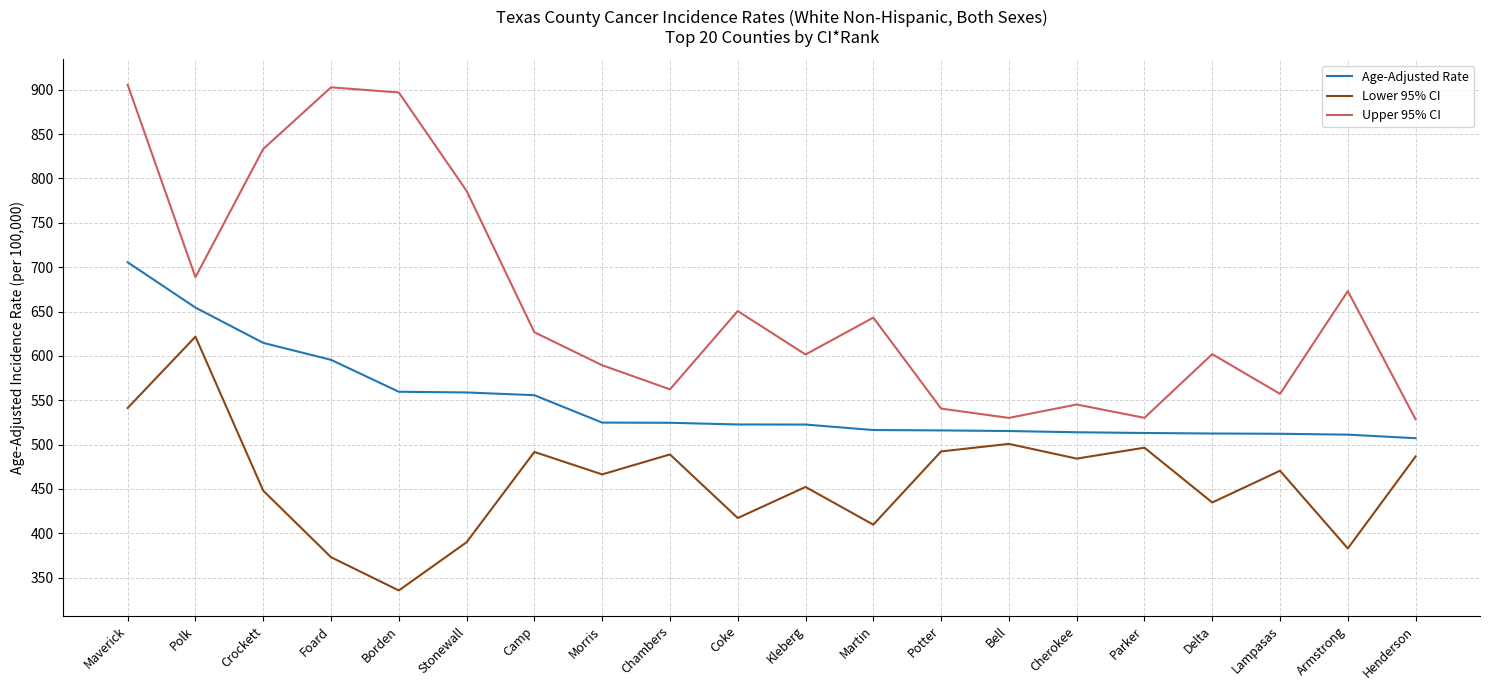

In Lower 95% CI, how many points are higher than both neighbors (excluding endpoints)?

7